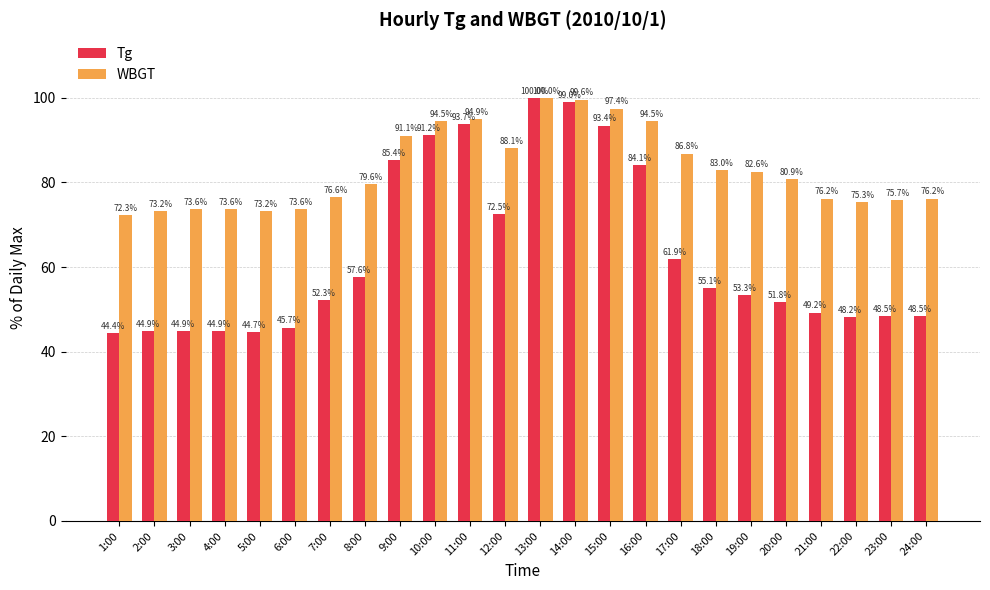

What is the label of the 23rd bar from the left?

23:00